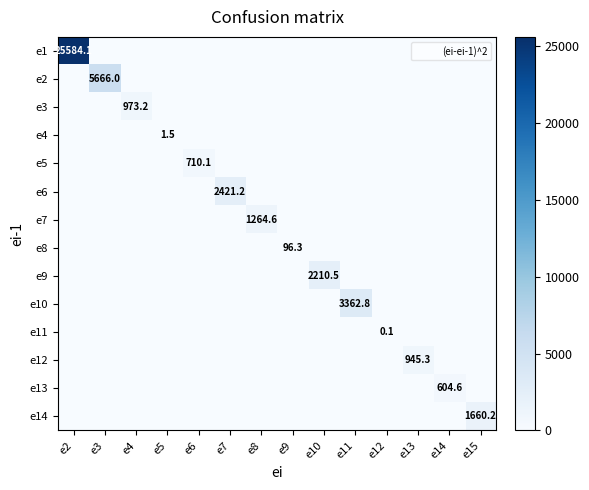

Which category has the lowest value across all series?

e3